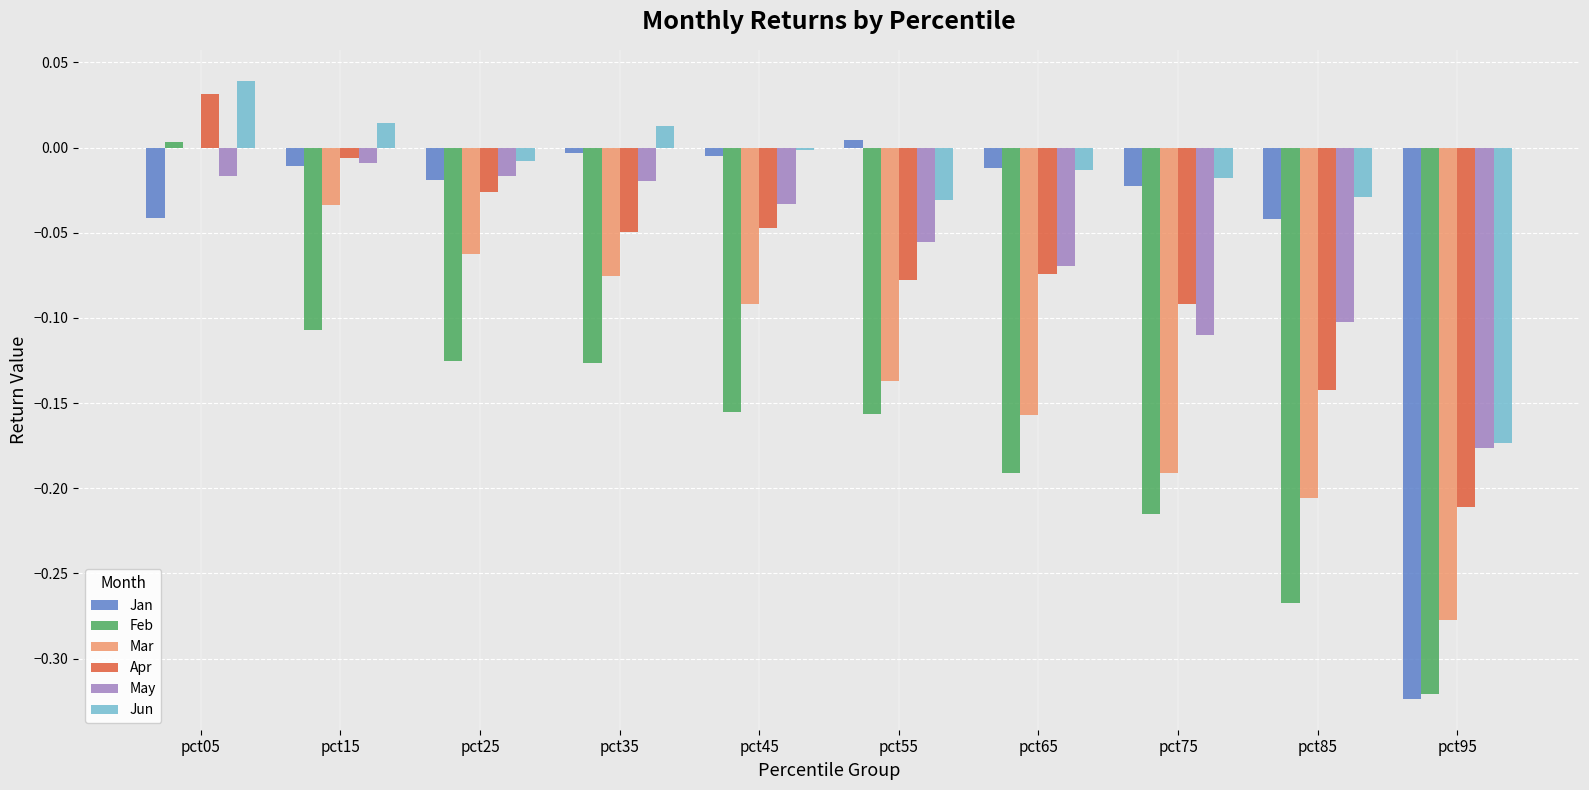

The Jun series shows 0.0 at pct05. True or false?

True